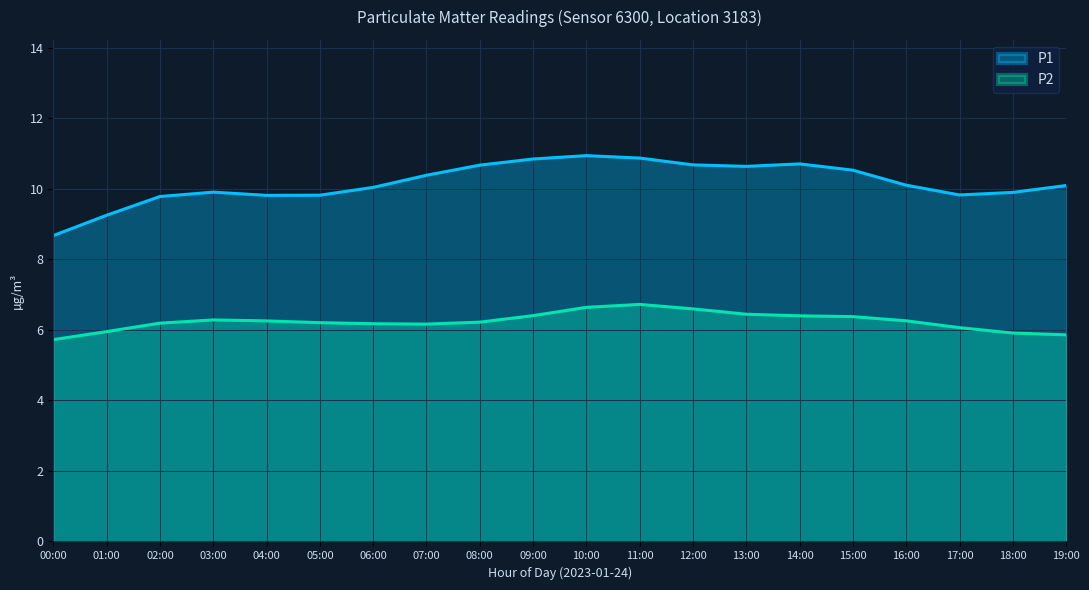

Which series has the largest total across all categories?

P1